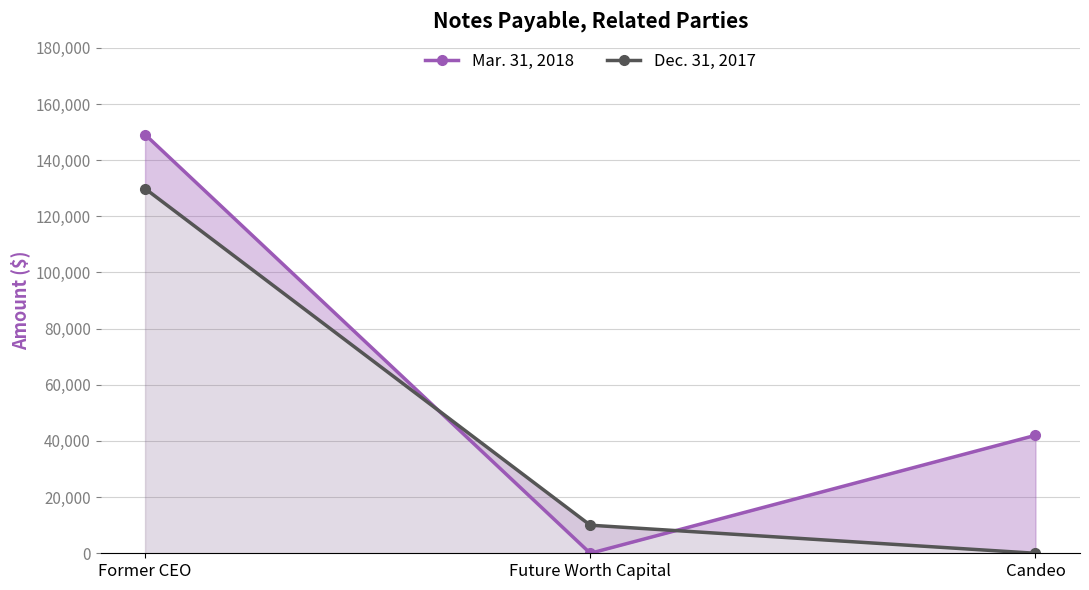

At which category does the chart reach its peak across all series?

Former CEO